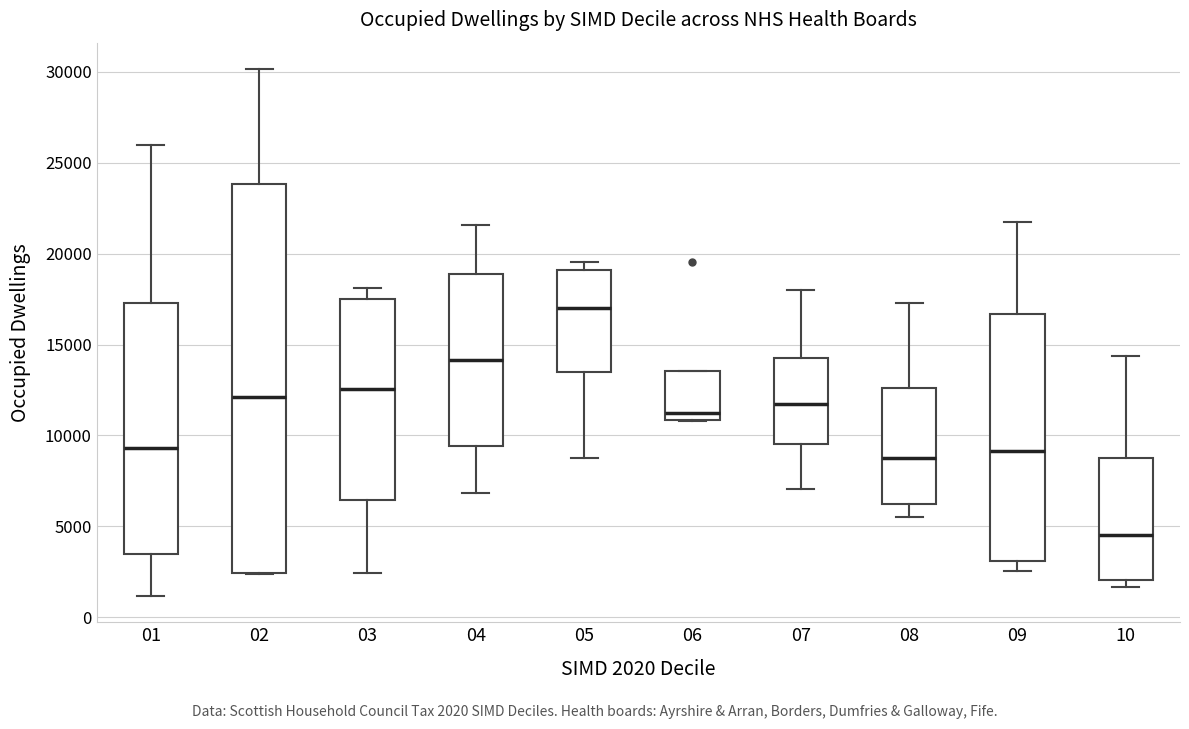

Reading left to right, transcribe this box plot: for each box, give where its median line is, the range the box spans, and where its two whiskers end, as read against the y-axis. The values are not printed on the chart, so give them approximately, as read against the axis.

01: median 9500, box 3500 to 17500, whiskers 1000 to 26000
02: median 12000, box 2500 to 24000, whiskers 2500 to 30000
03: median 12500, box 6500 to 17500, whiskers 2500 to 18000
04: median 14000, box 9500 to 19000, whiskers 7000 to 21500
05: median 17000, box 13500 to 19000, whiskers 9000 to 19500
06: median 11000 (just above the box's lower edge), box 11000 to 13500, whiskers 11000 to 13500
07: median 11500, box 9500 to 14500, whiskers 7000 to 18000
08: median 9000, box 6000 to 12500, whiskers 5500 to 17500
09: median 9000, box 3000 to 16500, whiskers 2500 to 21500
10: median 4500, box 2000 to 8500, whiskers 1500 to 14500